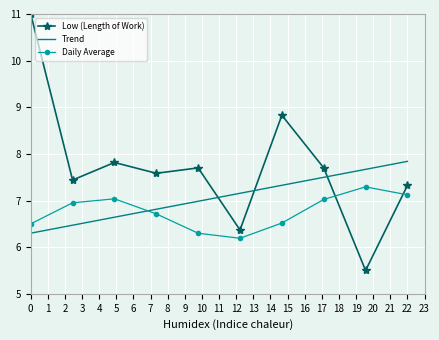

Which series has the largest range (max minus min)?

Low (Length of Work)